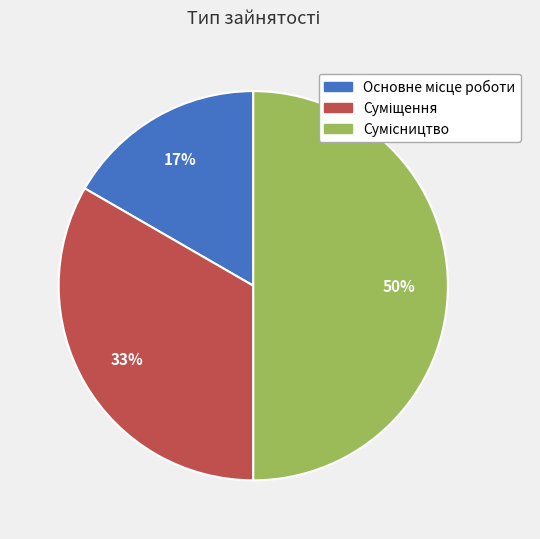

To the nearest percent, what is the average slice percentage?

33%